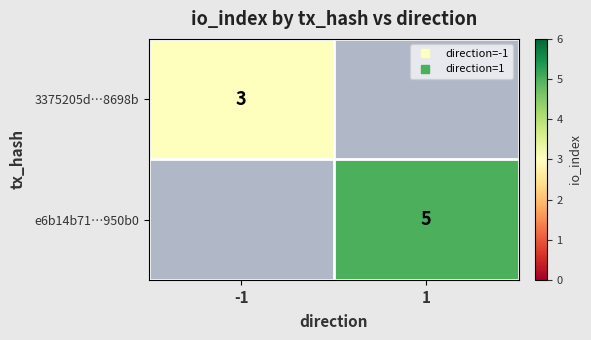

Count the number of data series in this chart.

2